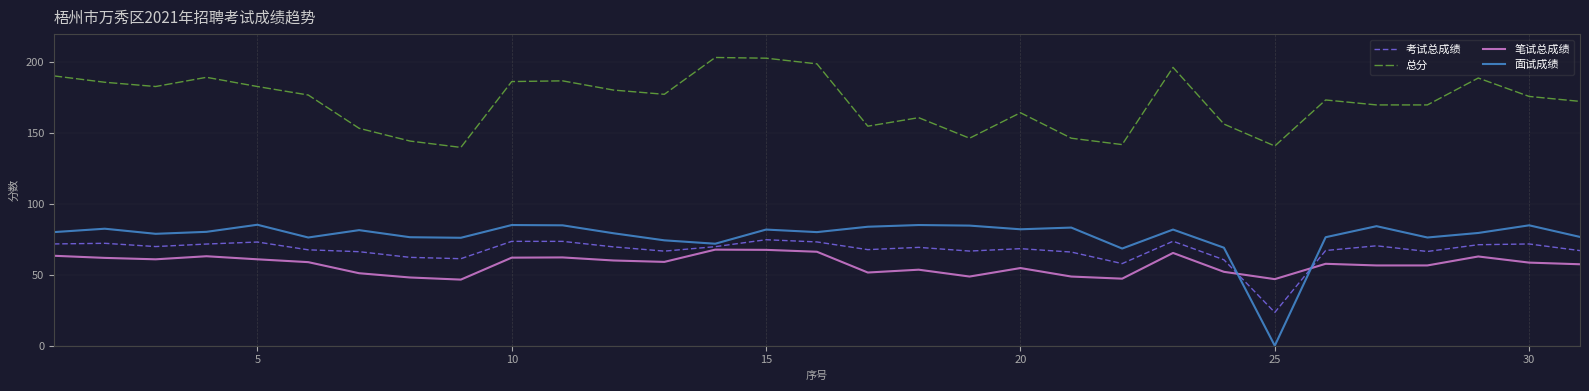

True or false: 总分 and 笔试总成绩 cross at least once.

False